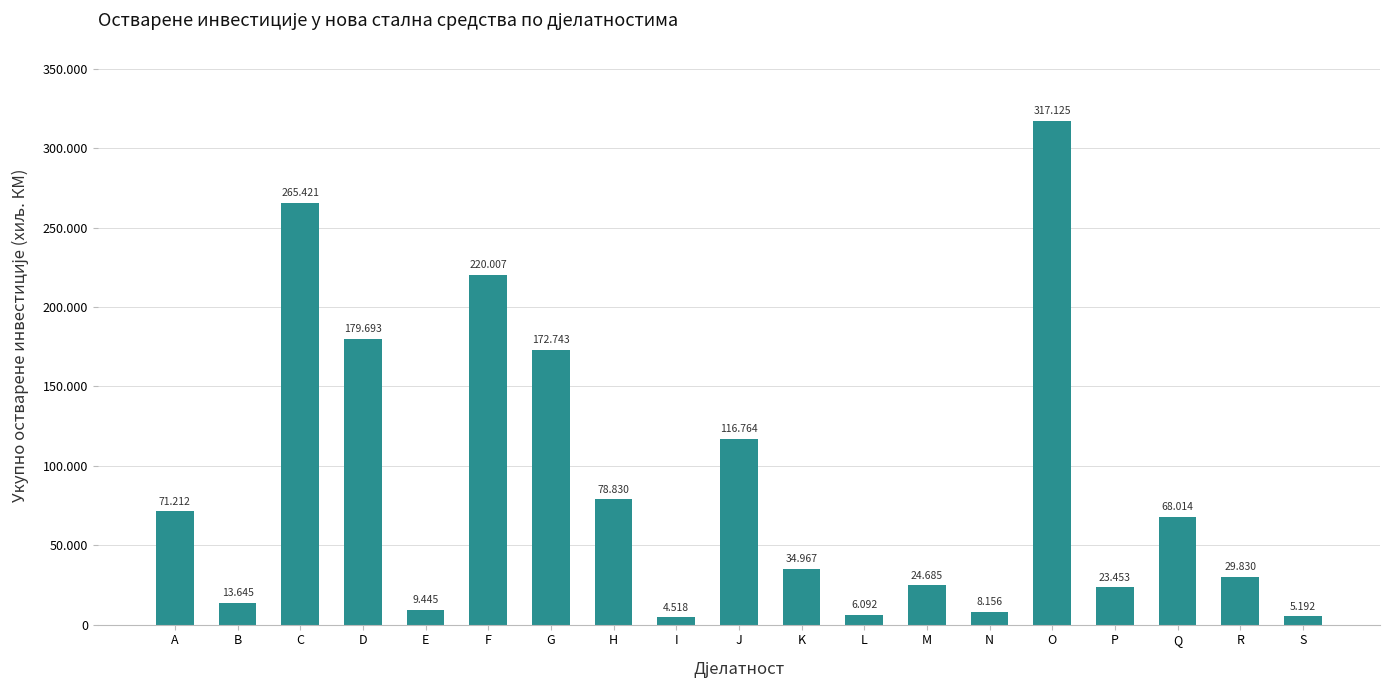

Does the chart contain any negative values?

No